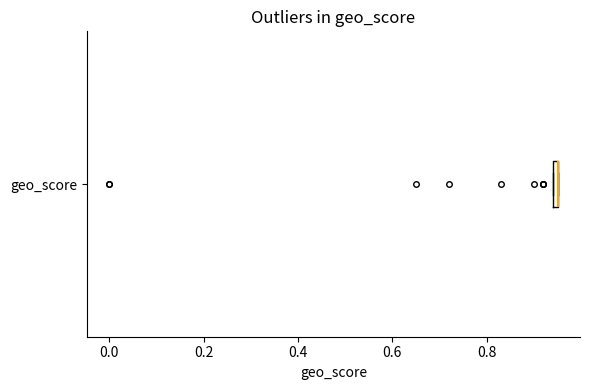

Where is the left edge of the box for geo_score on the x-axis? The values are not printed on the chart, so give them approximately, as read against the axis.

0.94